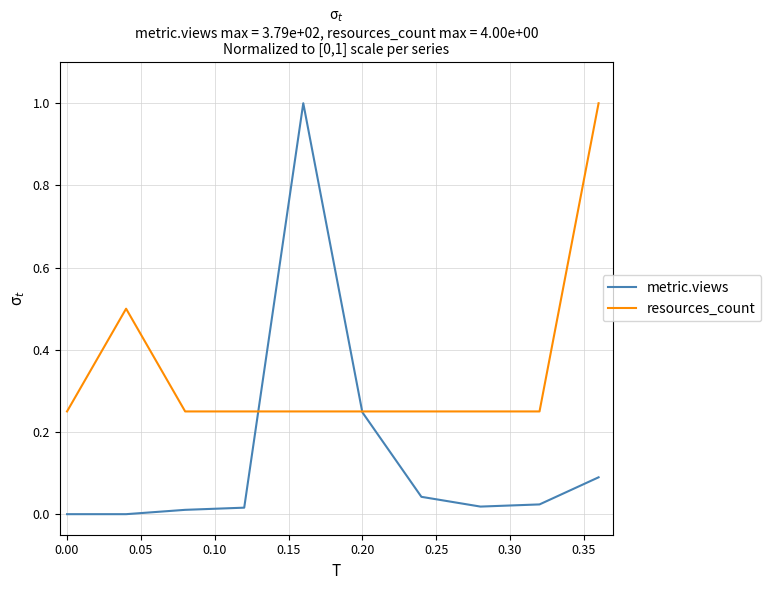

What is the maximum value shown in the chart?

1.0